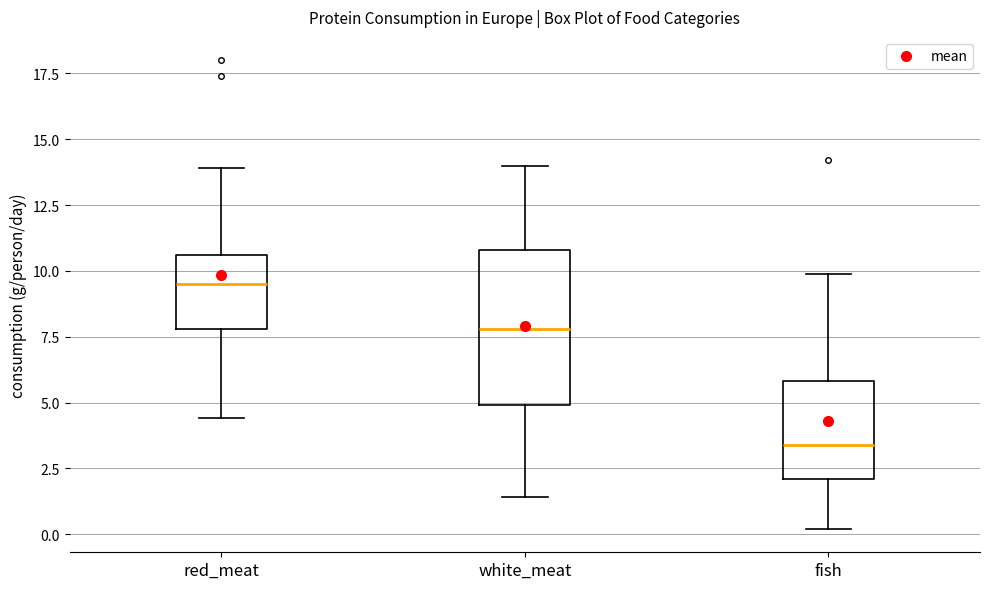

Reading left to right, transcribe this box plot: for each box, give where its median line is, the range the box spans, and where its two whiskers end, as read against the y-axis. The values are not printed on the chart, so give them approximately, as read against the axis.

red_meat: median 9.5, box 8.0 to 10.5, whiskers 4.5 to 14.0
white_meat: median 8.0, box 5.0 to 11.0, whiskers 1.5 to 14.0
fish: median 3.5, box 2.0 to 6.0, whiskers 0.0 to 10.0